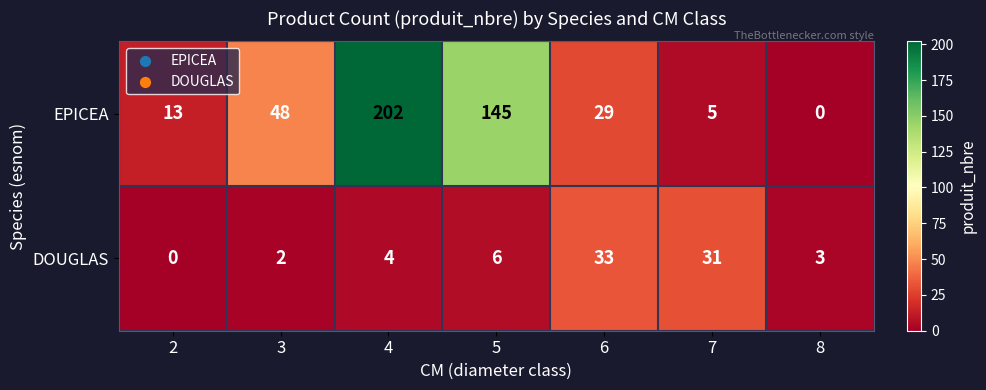

What is the sum of all DOUGLAS values?

79